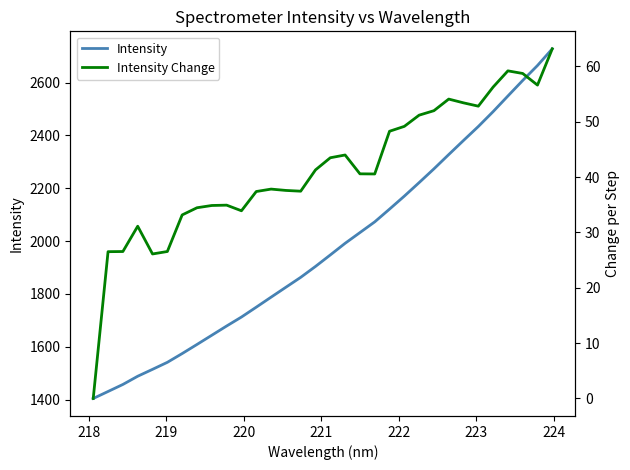

True or false: Intensity Change has more than 0 interior local peaks.

True